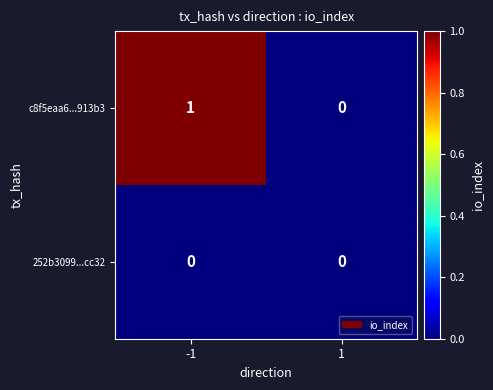

The value of c8f5eaa6...913b3 at -1 is 1. True or false?

True